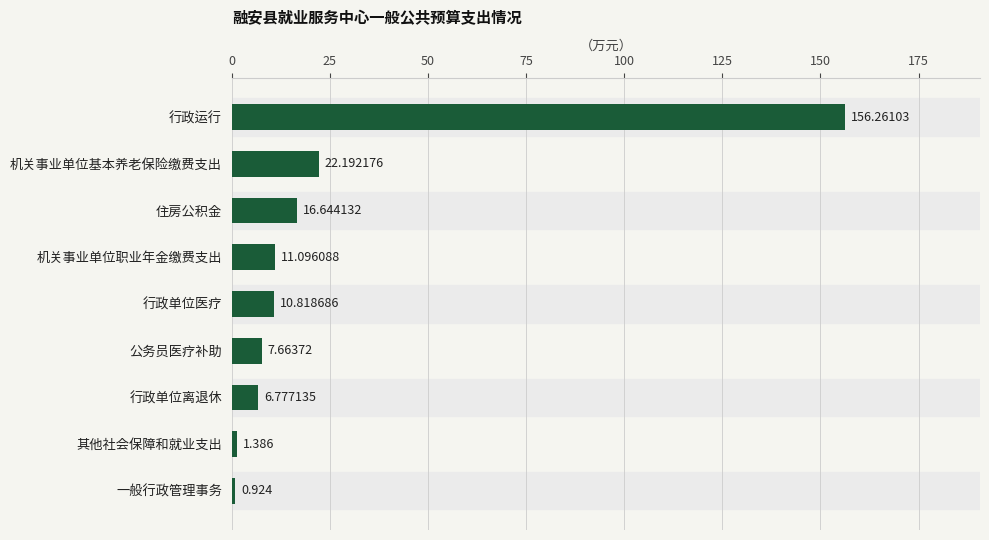

Which category has the highest value across all series?

行政运行